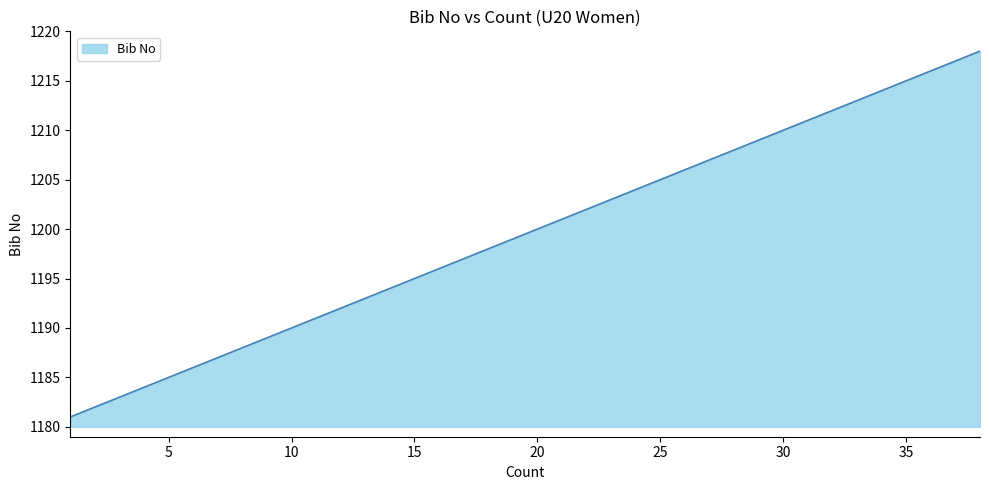

Reading left to right, transcribe all the data shown in this chart.

1181	1182	1183	1184	1185	1186	1187	1188	1189	1190	1191	1192	1193	1194	1195	1196	1197	1198	1199	1200	1201	1202	1203	1204	1205	1206	1207	1208	1209	1210	1211	1212	1213	1214	1215	1216	1217	1218